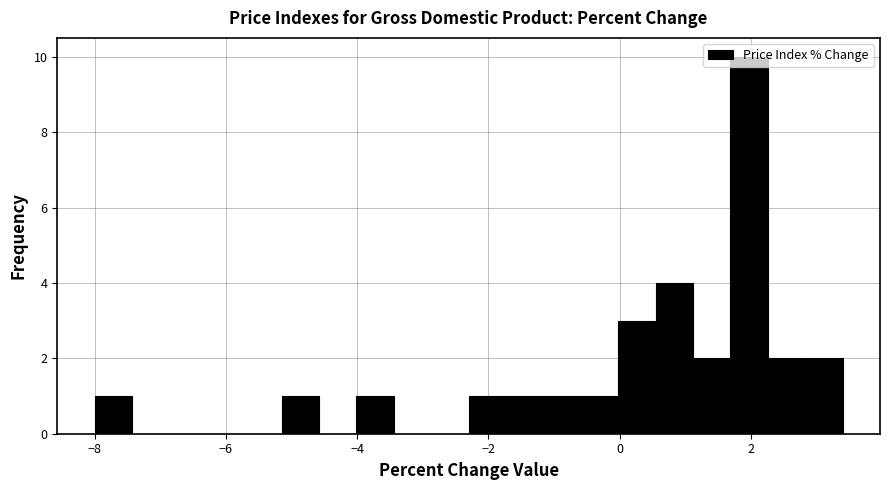

Read against the x-axis, roughly where is the centre of the tallest bar?

2.0